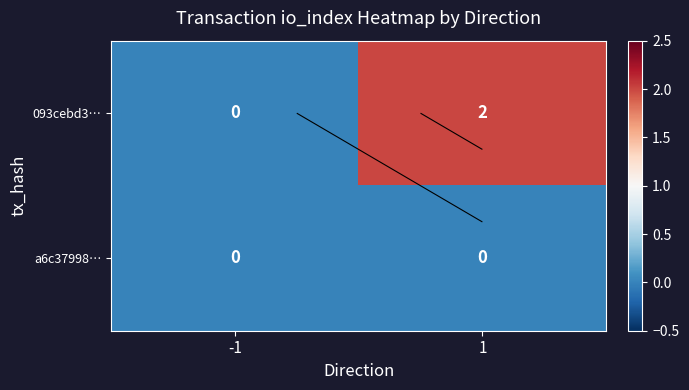

At which label does 093cebd3… reach its minimum?

-1